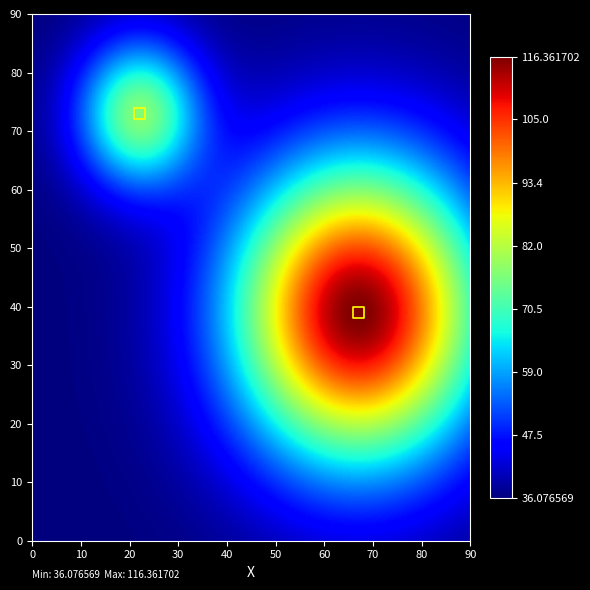

What is the range of X values (max minus min)?

45